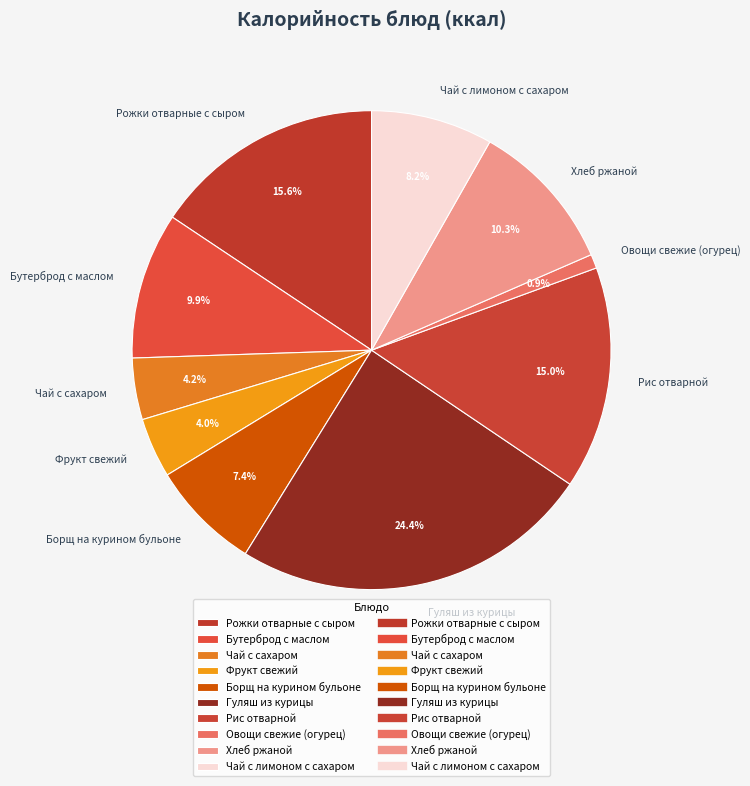

How many slices are in this pie chart?

10